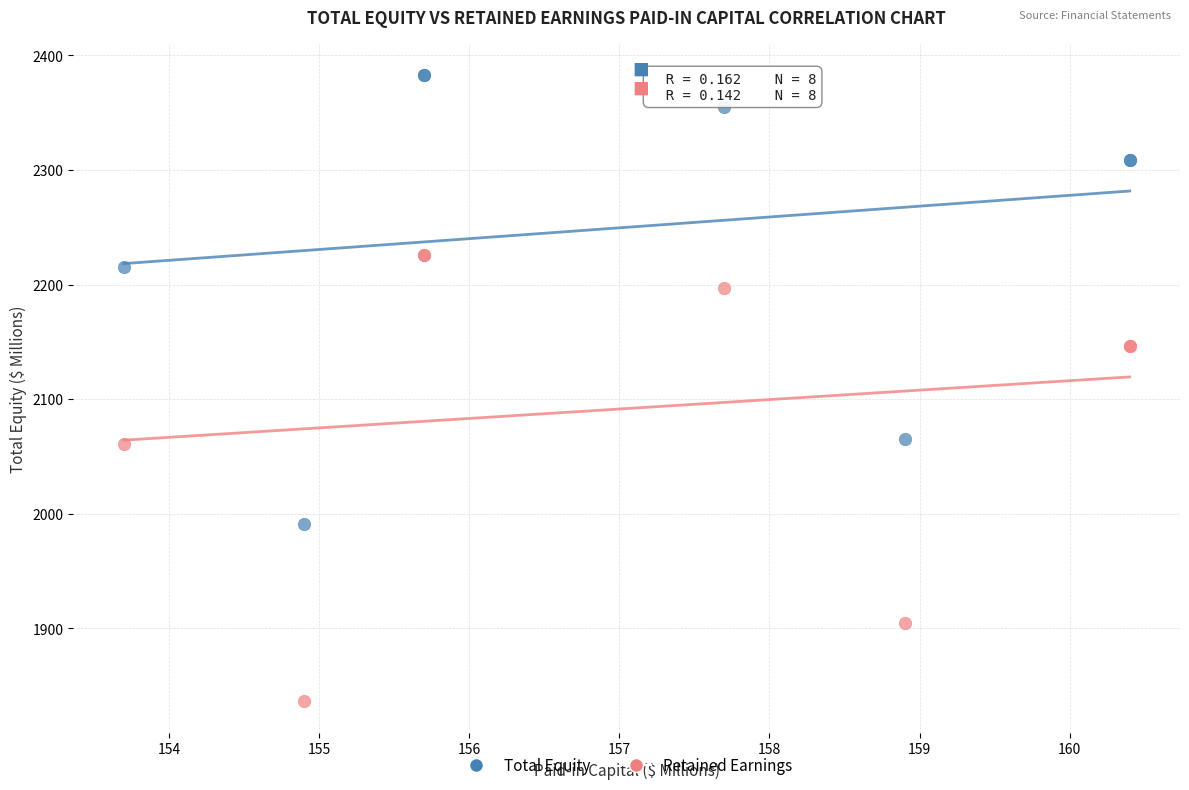

Which series contains the highest Y value?

Total Equity